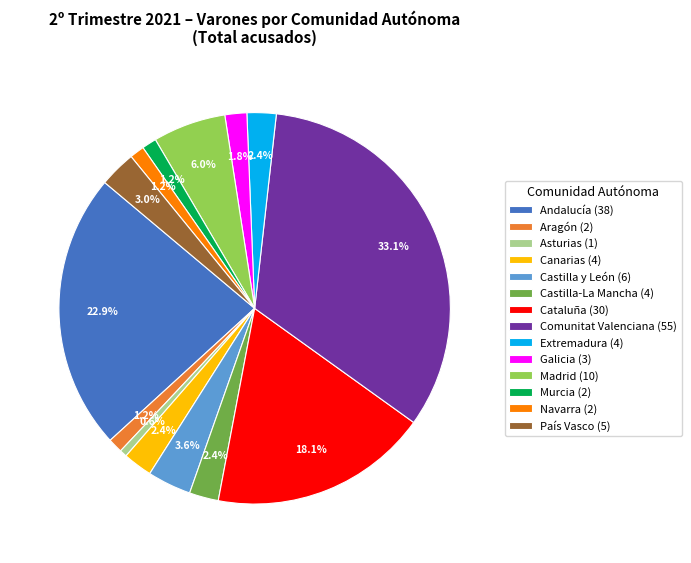

Which category has the smallest portion of the pie?

Asturias (1)